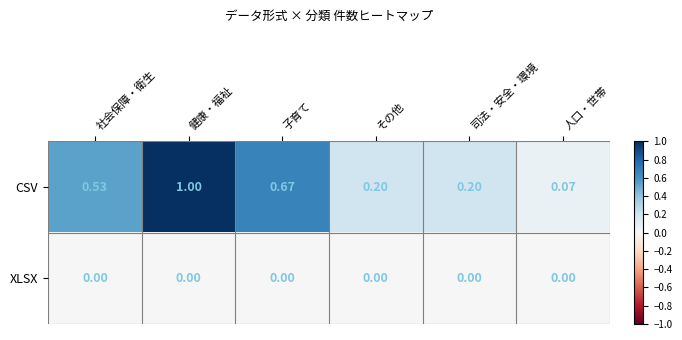

Between 子育て and その他, which series saw the biggest shift?

CSV